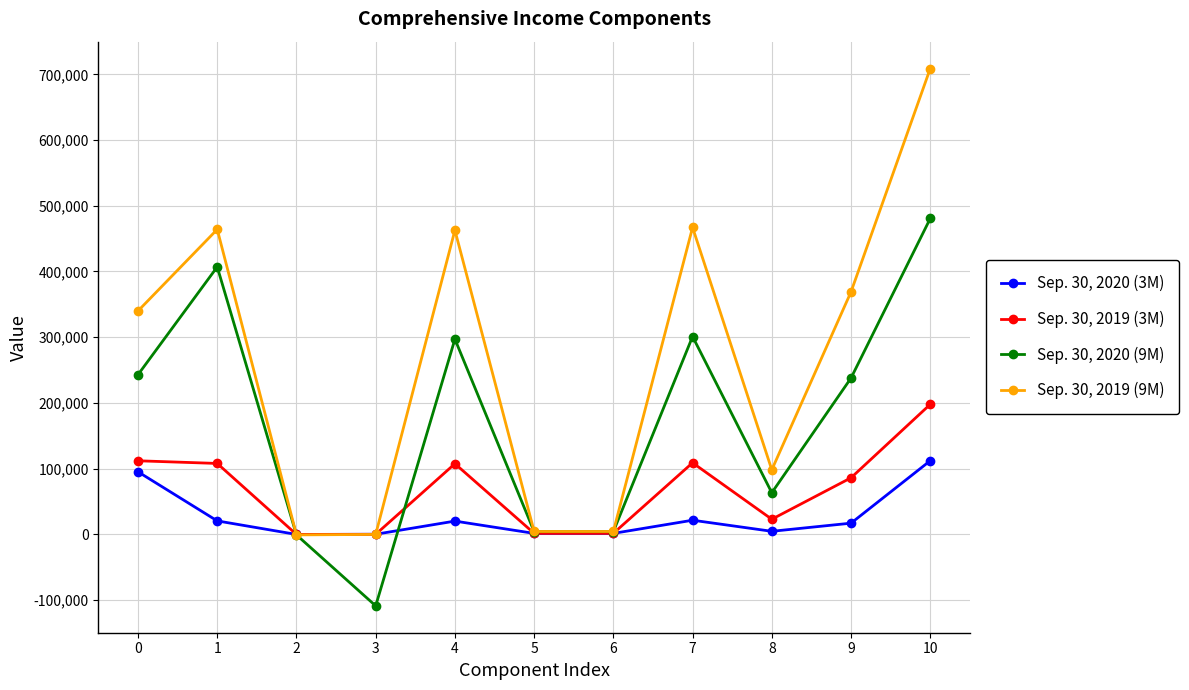

The value of Sep. 30, 2020 (3M) at 10 is 111937. True or false?

True